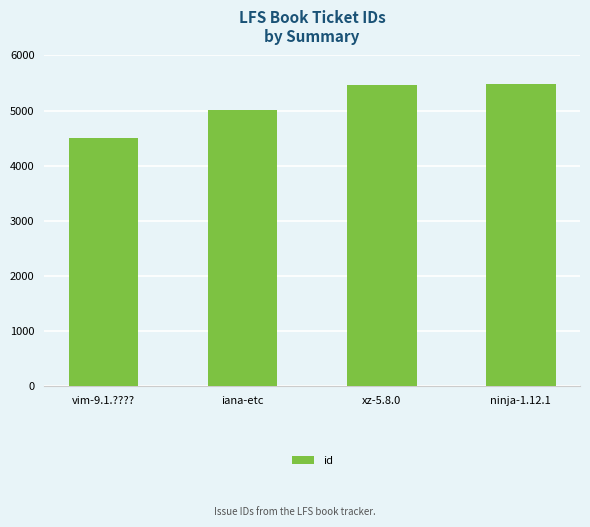

Count the number of data series in this chart.

1